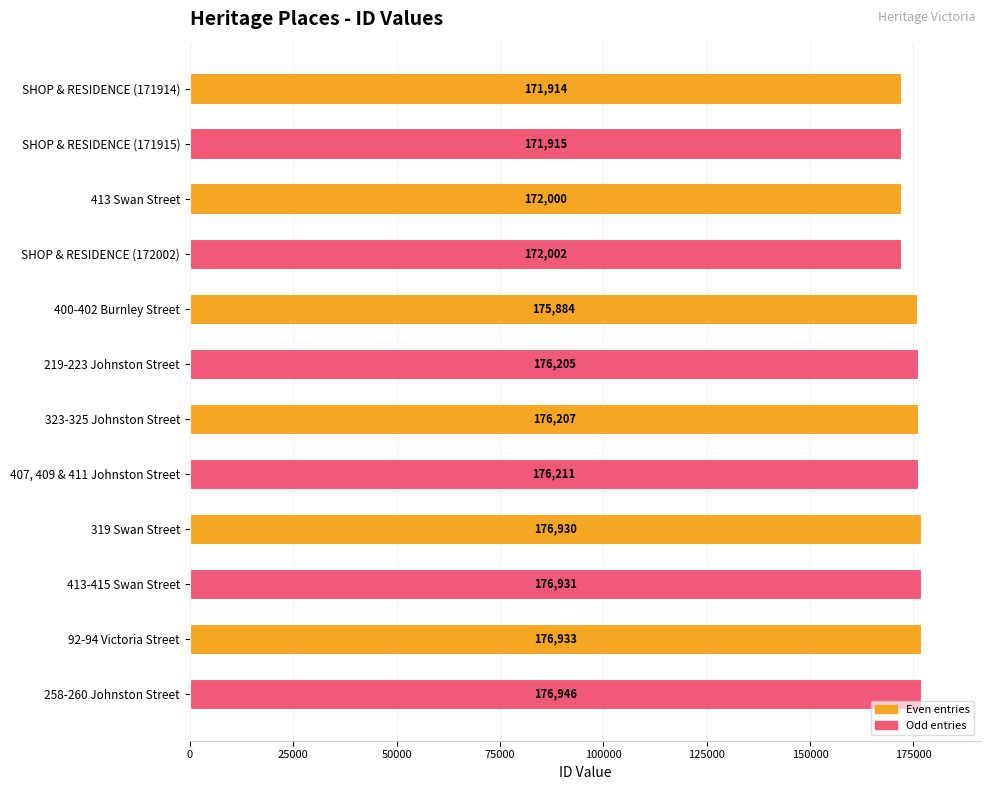

List the labels in order of value, largest first.

258-260 Johnston Street, 92-94 Victoria Street, 413-415 Swan Street, 319 Swan Street, 407, 409 & 411 Johnston Street, 323-325 Johnston Street, 219-223 Johnston Street, 400-402 Burnley Street, SHOP & RESIDENCE (172002), 413 Swan Street, SHOP & RESIDENCE (171915), SHOP & RESIDENCE (171914)